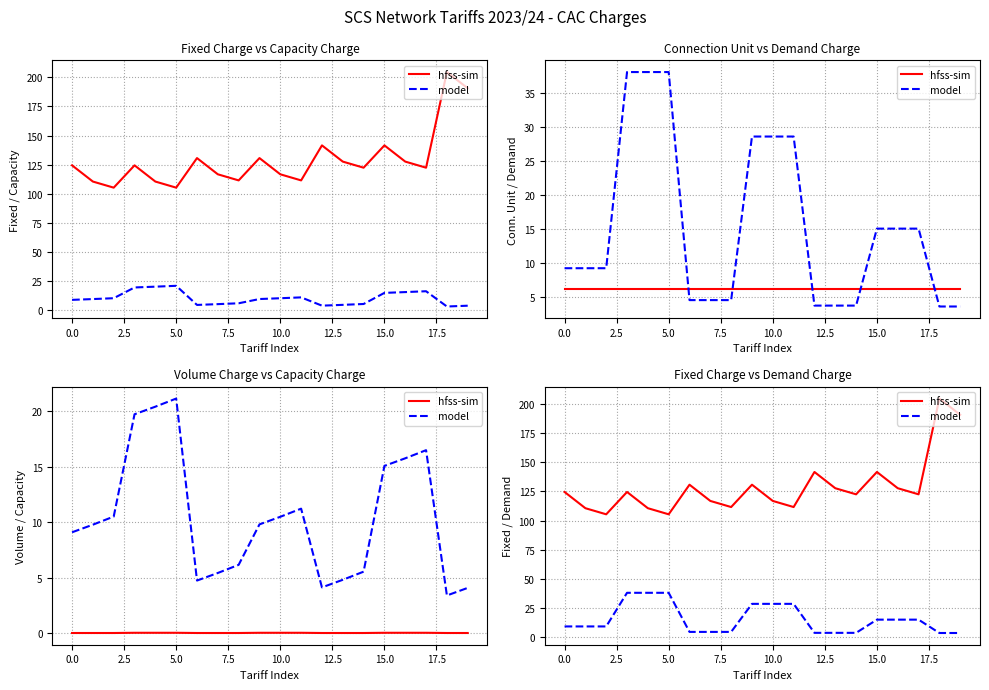

True or false: hfss-sim has a value of 189.4 at 13.

False